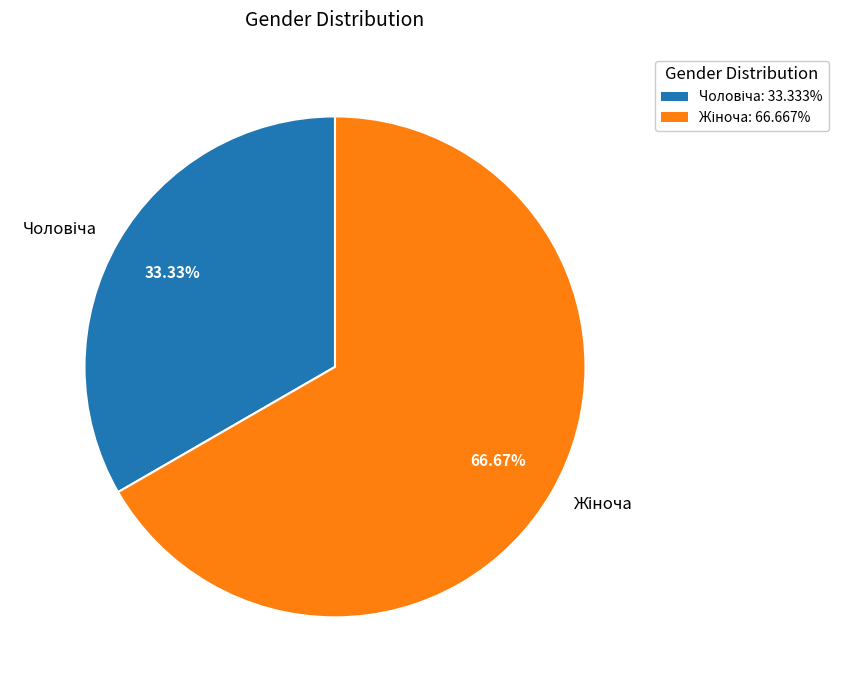

Is there a majority slice in this chart?

Yes